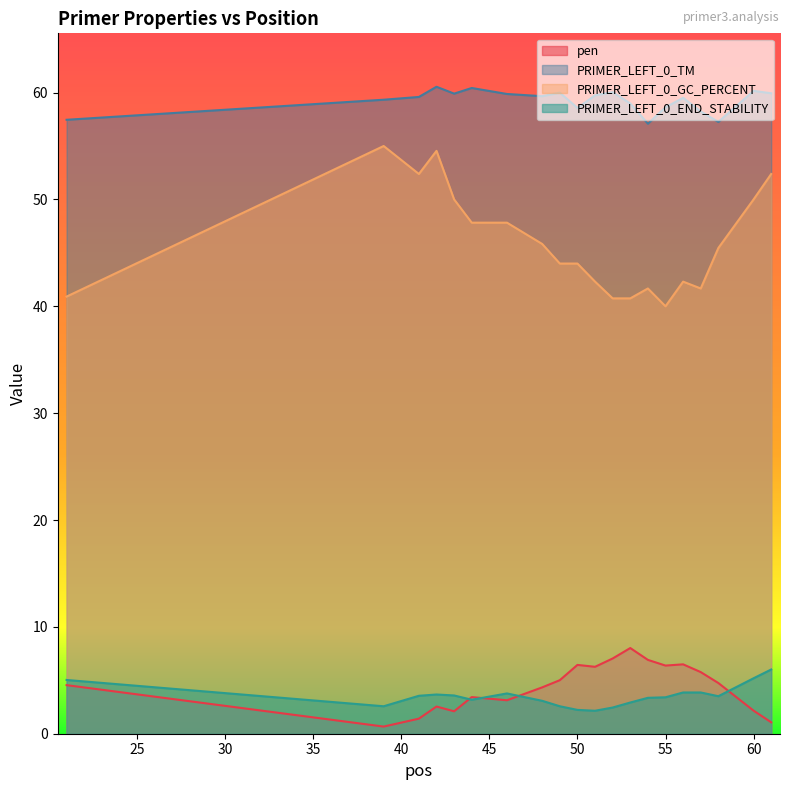

True or false: PRIMER_LEFT_0_TM and PRIMER_LEFT_0_GC_PERCENT cross at least once.

False